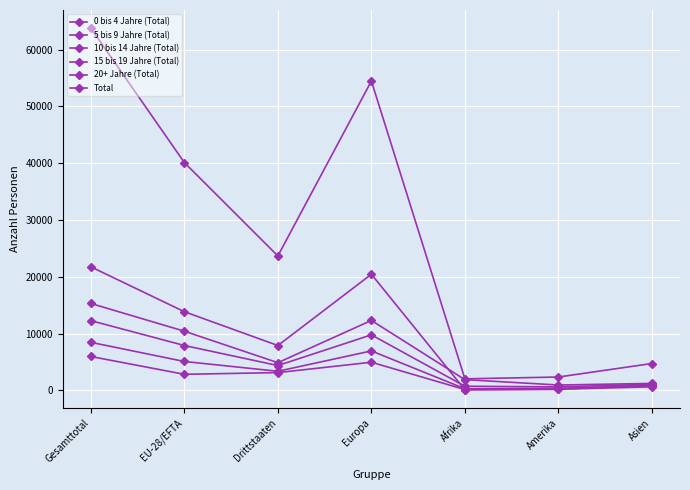

Which series has the largest total across all categories?

Total